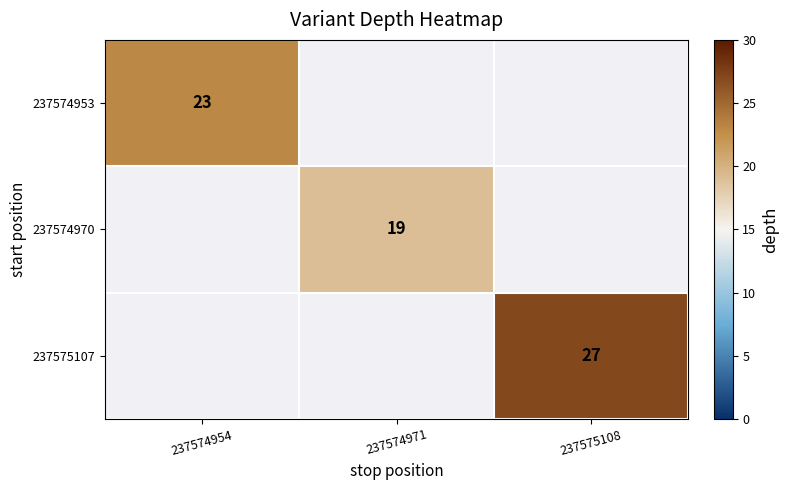

At how many categories does at least one series exceed 19?

2